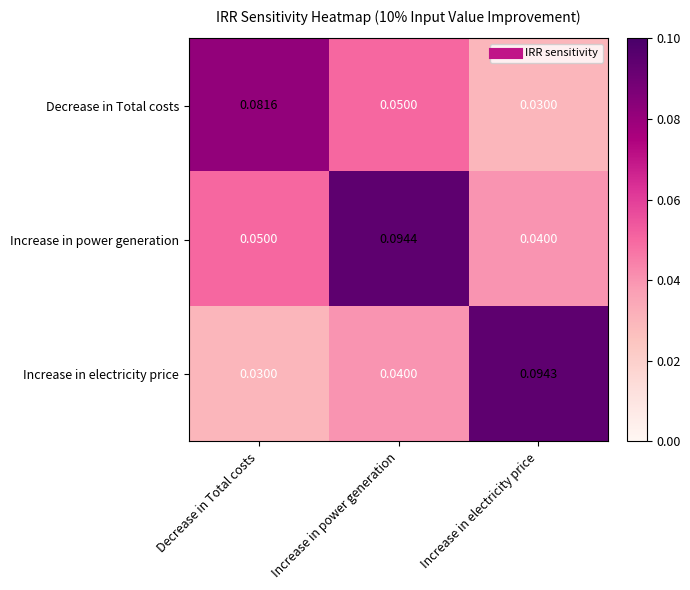

At which label is Decrease in Total costs closest to 0?

Increase in electricity price